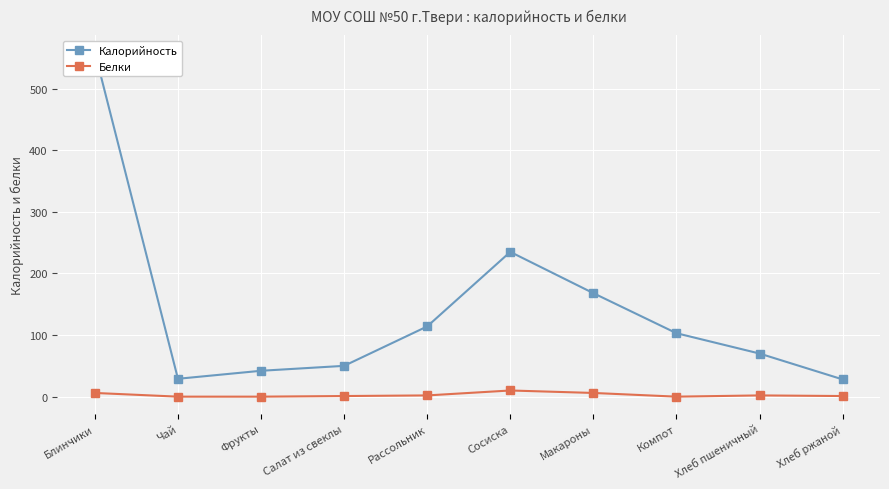

The Калорийность series shows 70 at Хлеб пшеничный. True or false?

True